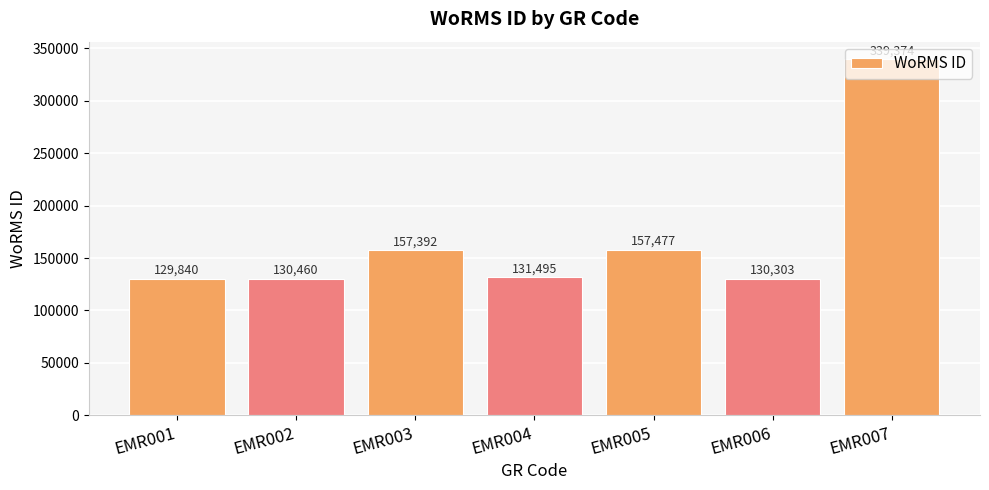

Where does the data first go above 131495?

EMR003